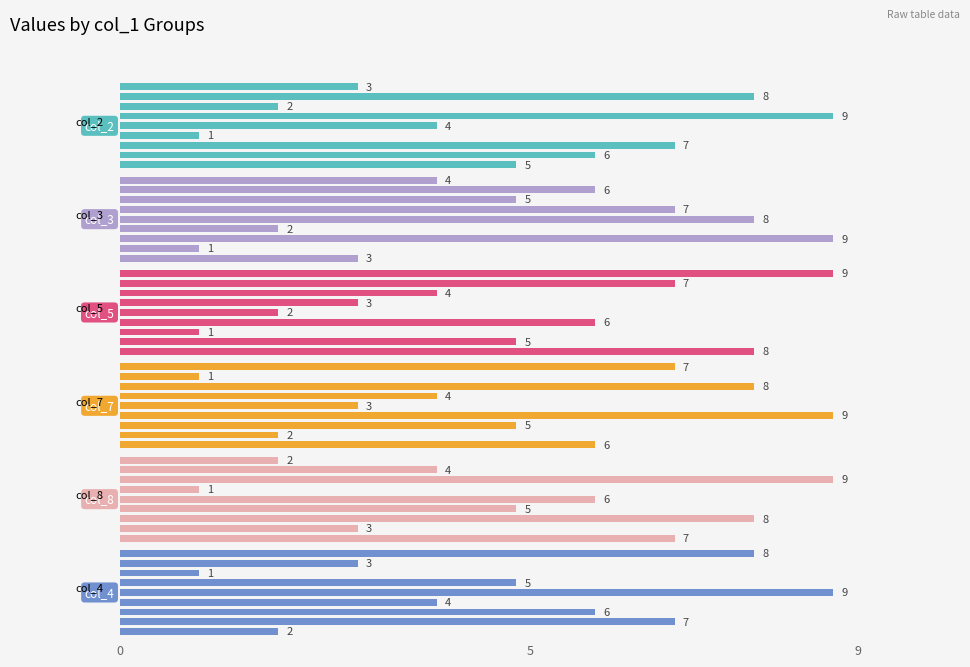

Reading left to right, transcribe all the data shown in this chart.

col_2: 5	6	7	1	4	9	2	8	3
col_3: 3	1	9	2	8	7	5	6	4
col_5: 8	5	1	6	2	3	4	7	9
col_7: 6	2	5	9	3	4	8	1	7
col_8: 7	3	8	5	6	1	9	4	2
col_4: 2	7	6	4	9	5	1	3	8